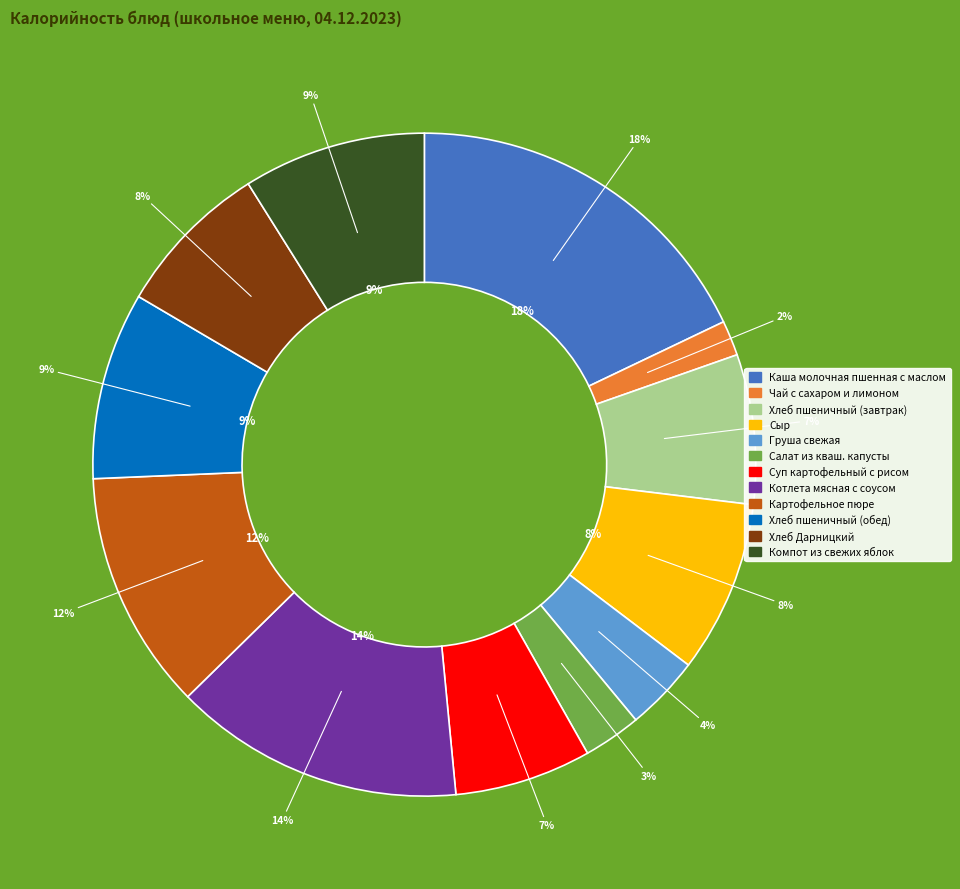

To the nearest percent, what percentage of the pie is Суп картофельный с рисом?

7%